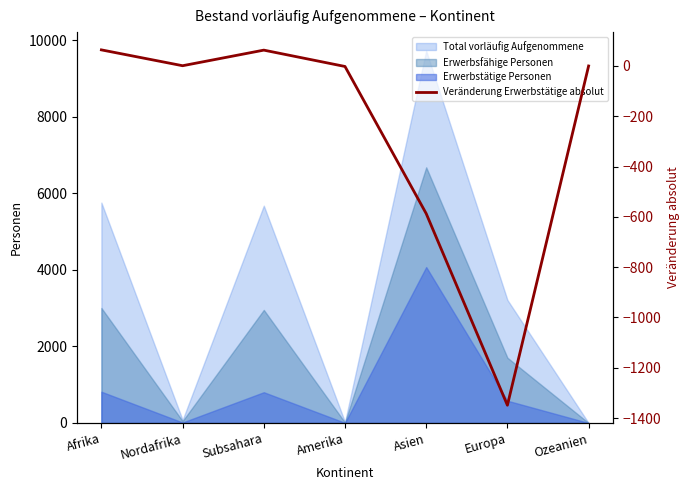

What is the label of the 1st point from the left?

Afrika